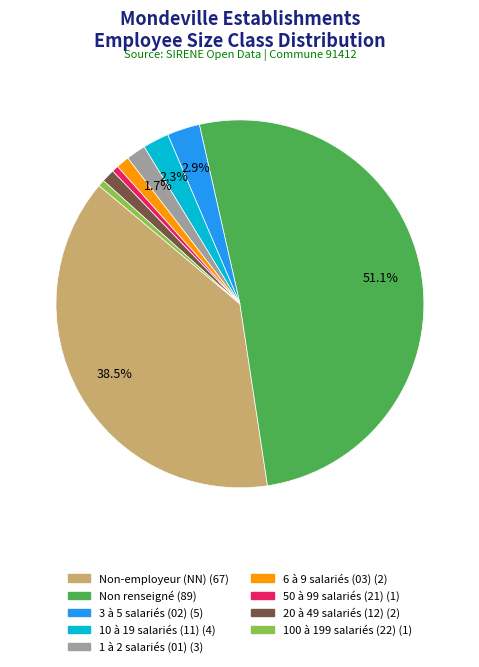

Is there a majority slice in this chart?

Yes